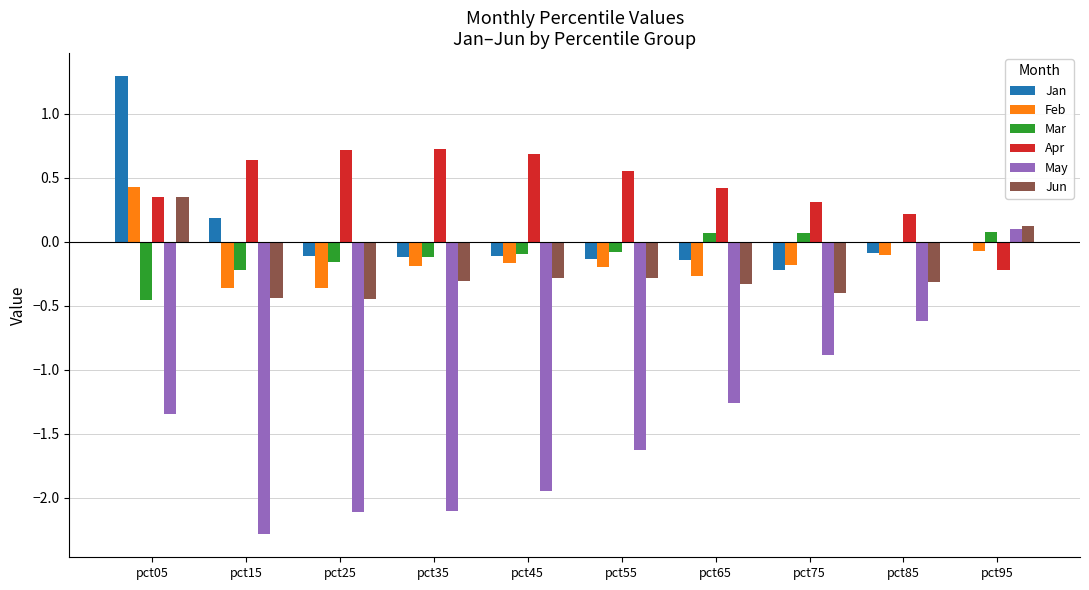

Is it true that Apr equals -0.2 at pct95?

True